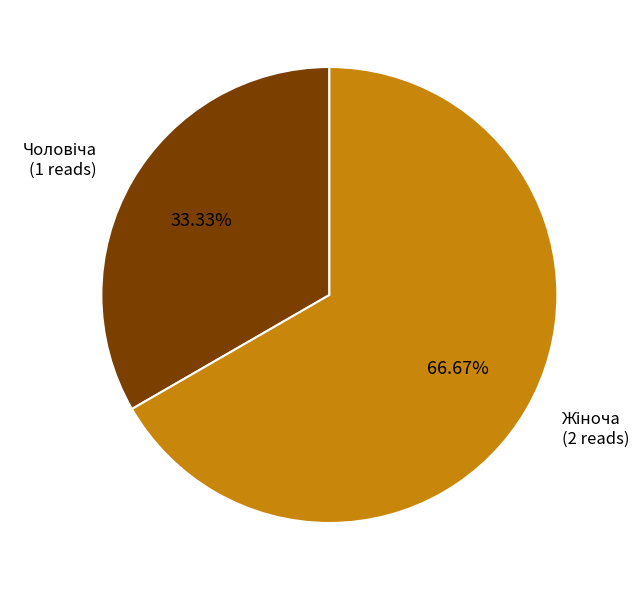

Does any single category account for the majority?

Yes